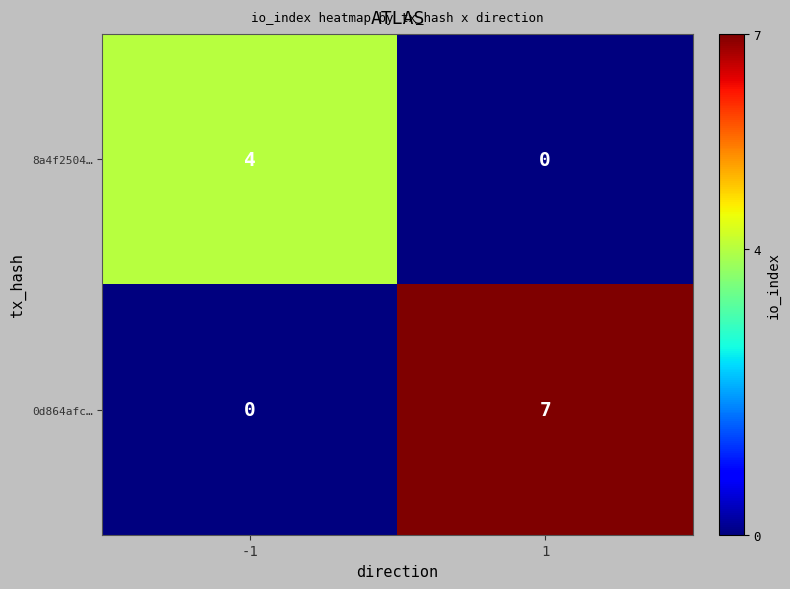

How many series are shown in this chart?

2